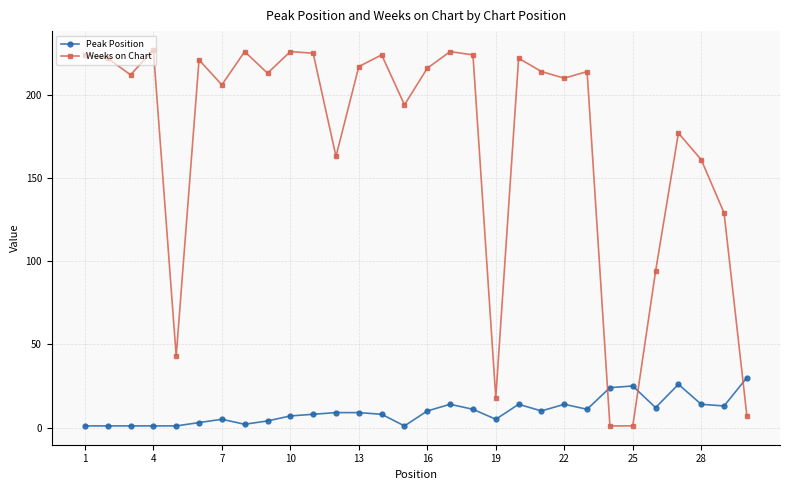

What is the average value of the Weeks on Chart series?

172